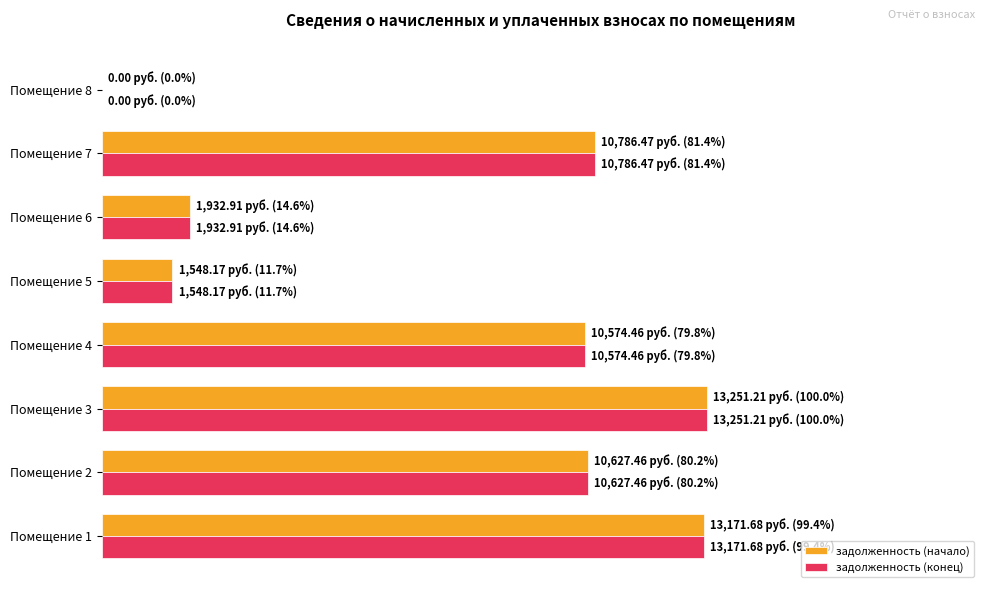

What are all the series names shown in the legend?

задолженность (начало), задолженность (конец)